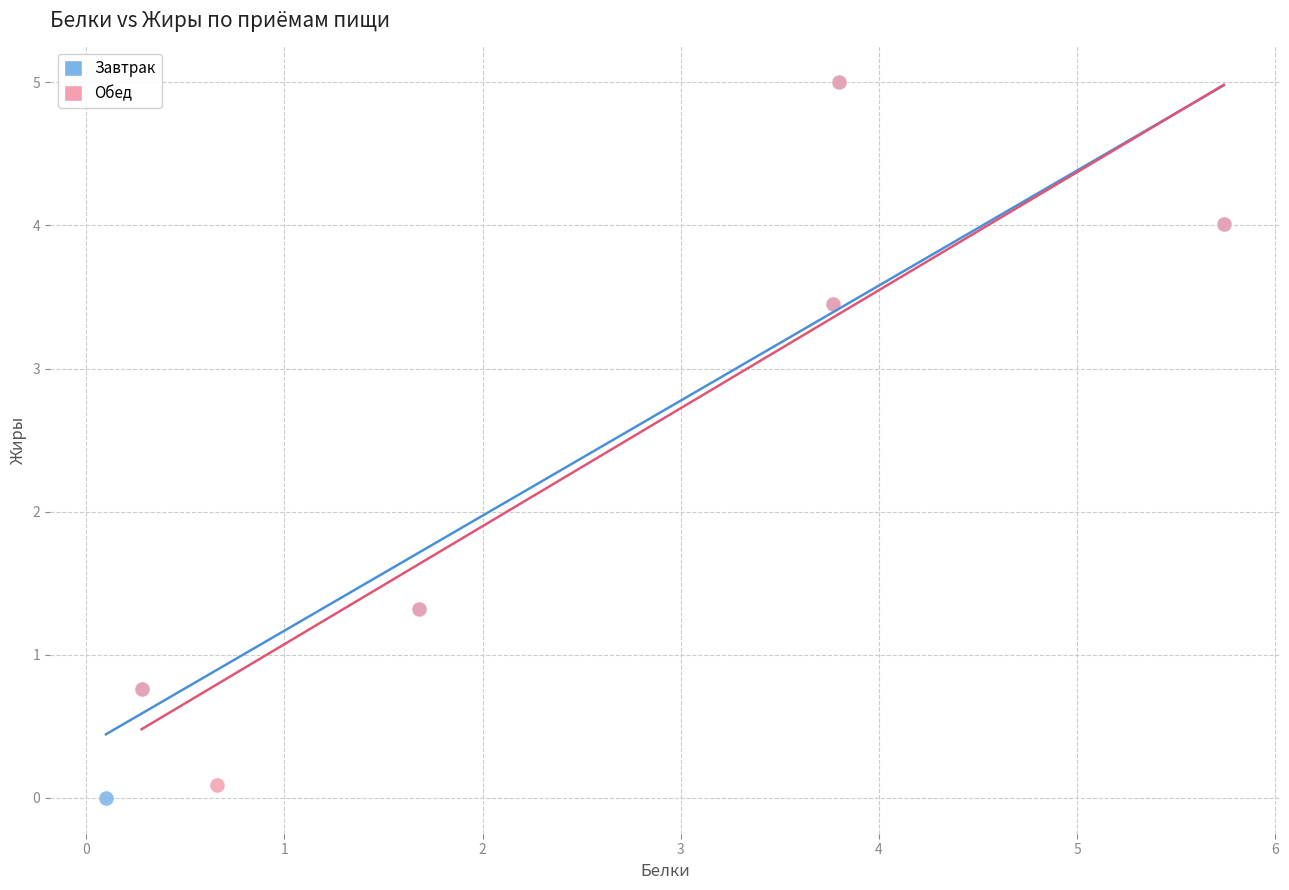

Which series reaches the minimum Y coordinate?

Завтрак